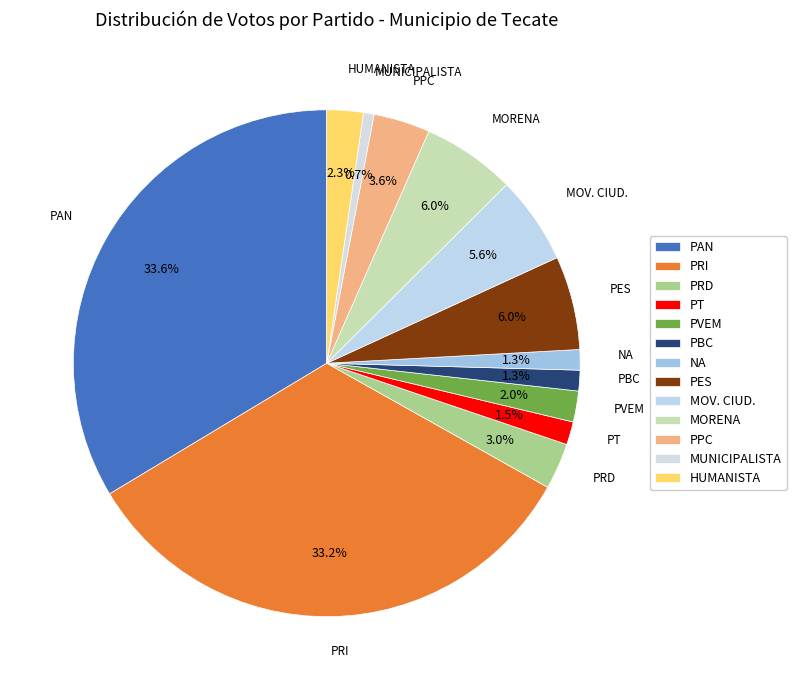

How many slices are in this pie chart?

13